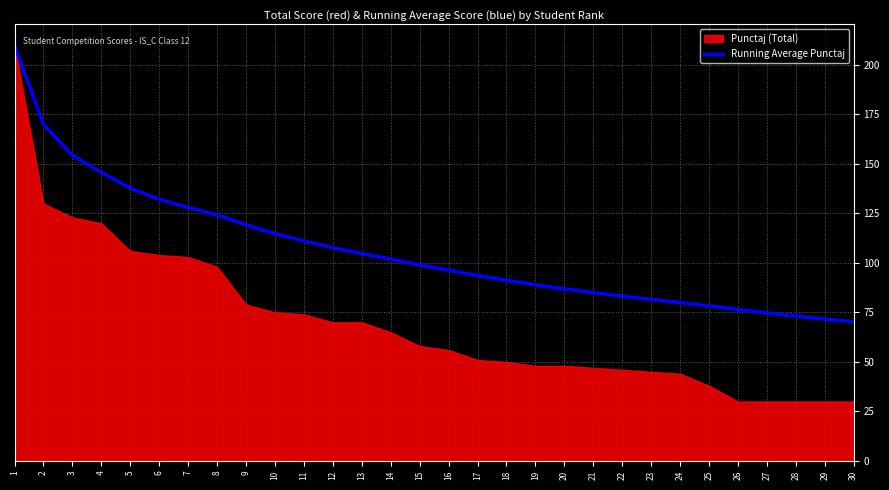

True or false: the data shows 85.0 at 21.

True